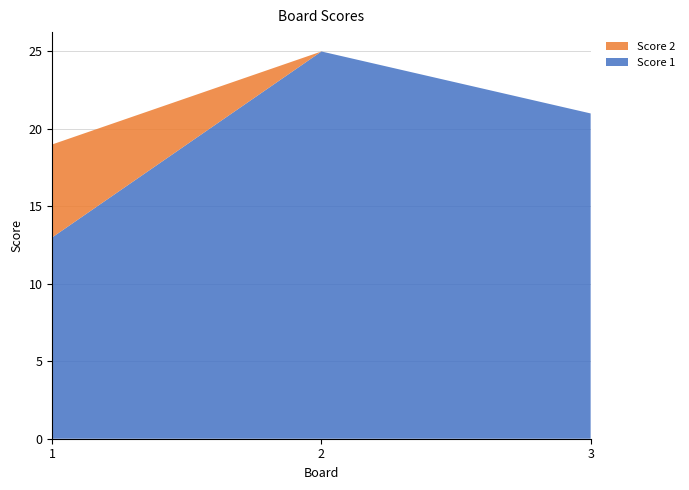

Reading left to right, list all the values displayed in this chart.

Score 1: 1=13	2=25	3=21
Score 2: 1=6	2=0	3=0